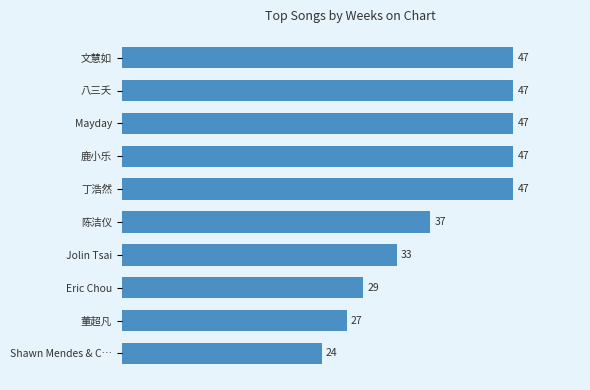

What is the ratio of the value at 丁浩然 to the value at Eric Chou?

1.6